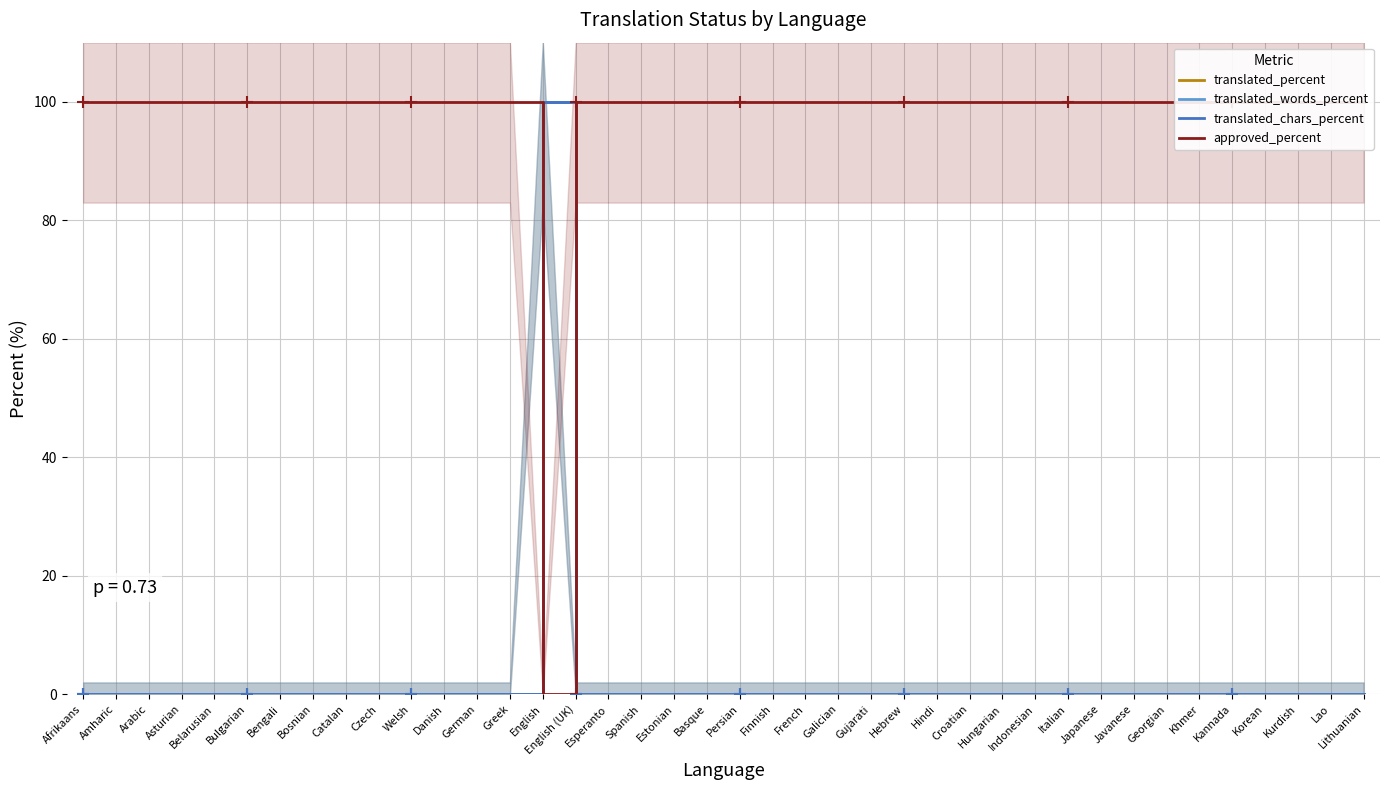

What are all the series names shown in the legend?

translated_percent, translated_words_percent, translated_chars_percent, approved_percent